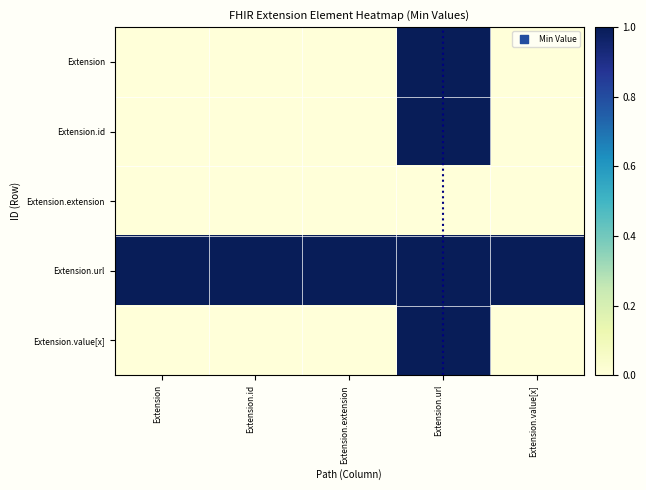

Reading left to right, transcribe all the data shown in this chart.

Extension: Extension=0	Extension.id=0	Extension.extension=0	Extension.url=1	Extension.value[x]=0
Extension.id: Extension=0	Extension.id=0	Extension.extension=0	Extension.url=1	Extension.value[x]=0
Extension.extension: Extension=0	Extension.id=0	Extension.extension=0	Extension.url=0	Extension.value[x]=0
Extension.url: Extension=1	Extension.id=1	Extension.extension=1	Extension.url=1	Extension.value[x]=1
Extension.value[x]: Extension=0	Extension.id=0	Extension.extension=0	Extension.url=1	Extension.value[x]=0